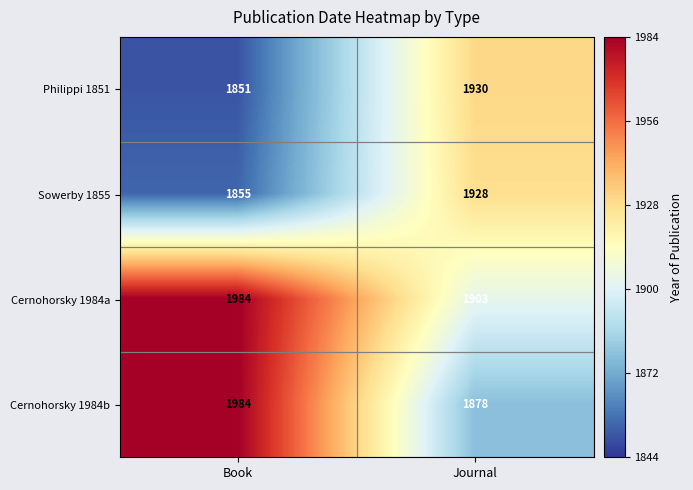

Between Book and Journal, which series saw the biggest shift?

Cernohorsky 1984b